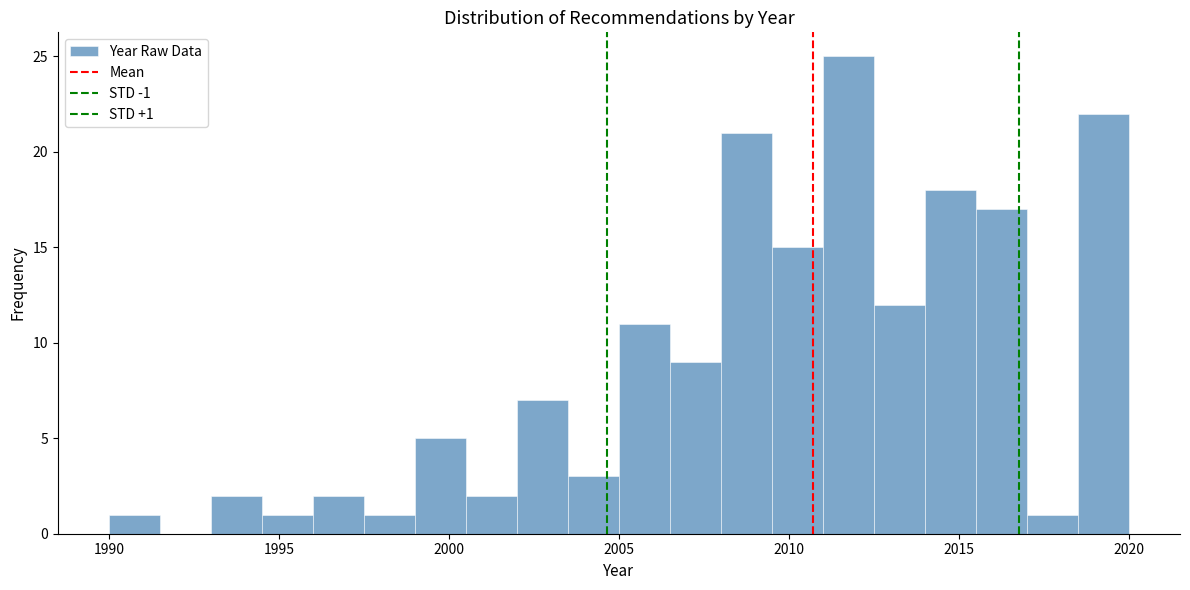

Read against the x-axis, roughly where is the centre of the tallest bar?

2012.0